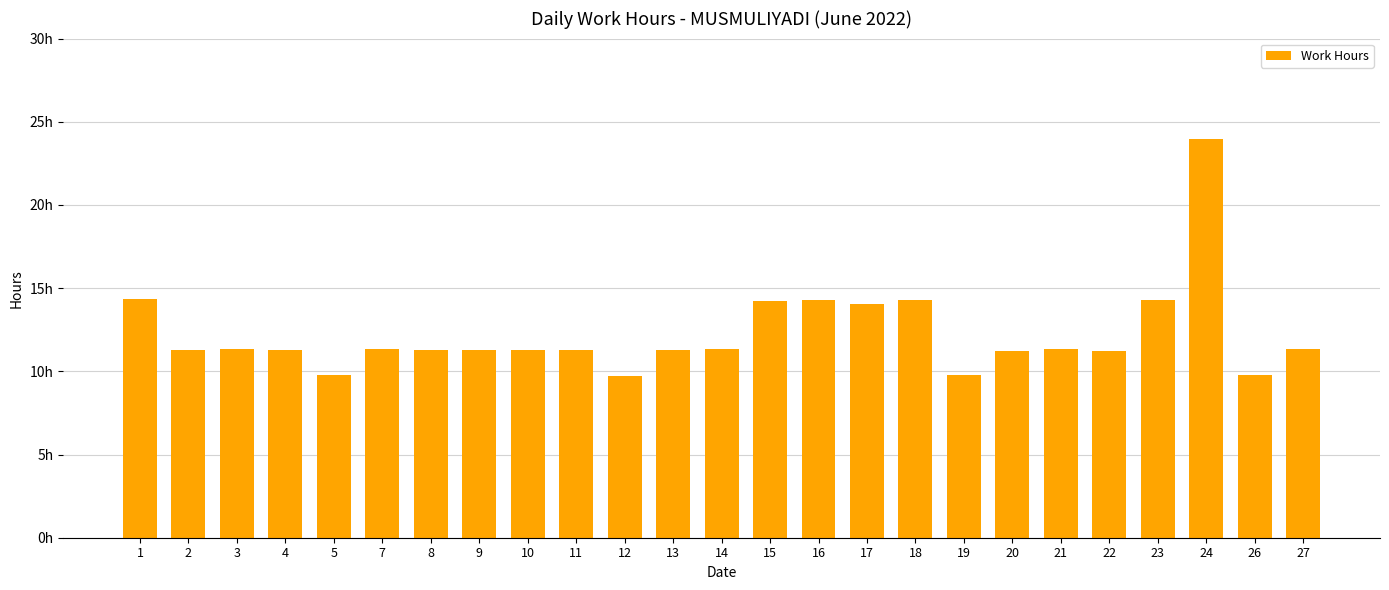

Are the bars grouped side by side (vs. stacked)?

No